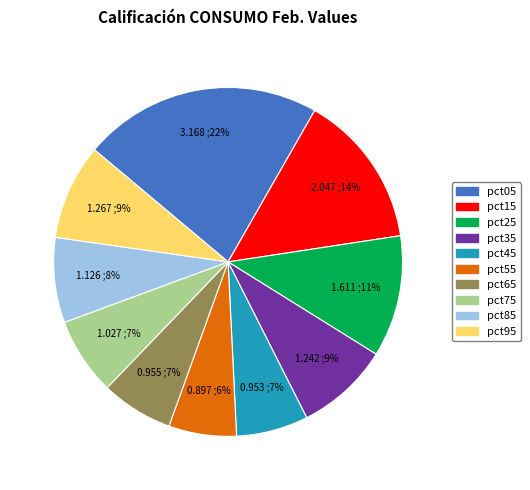

Approximately how many times larger is the value at pct35 compared to pct95?

1.0